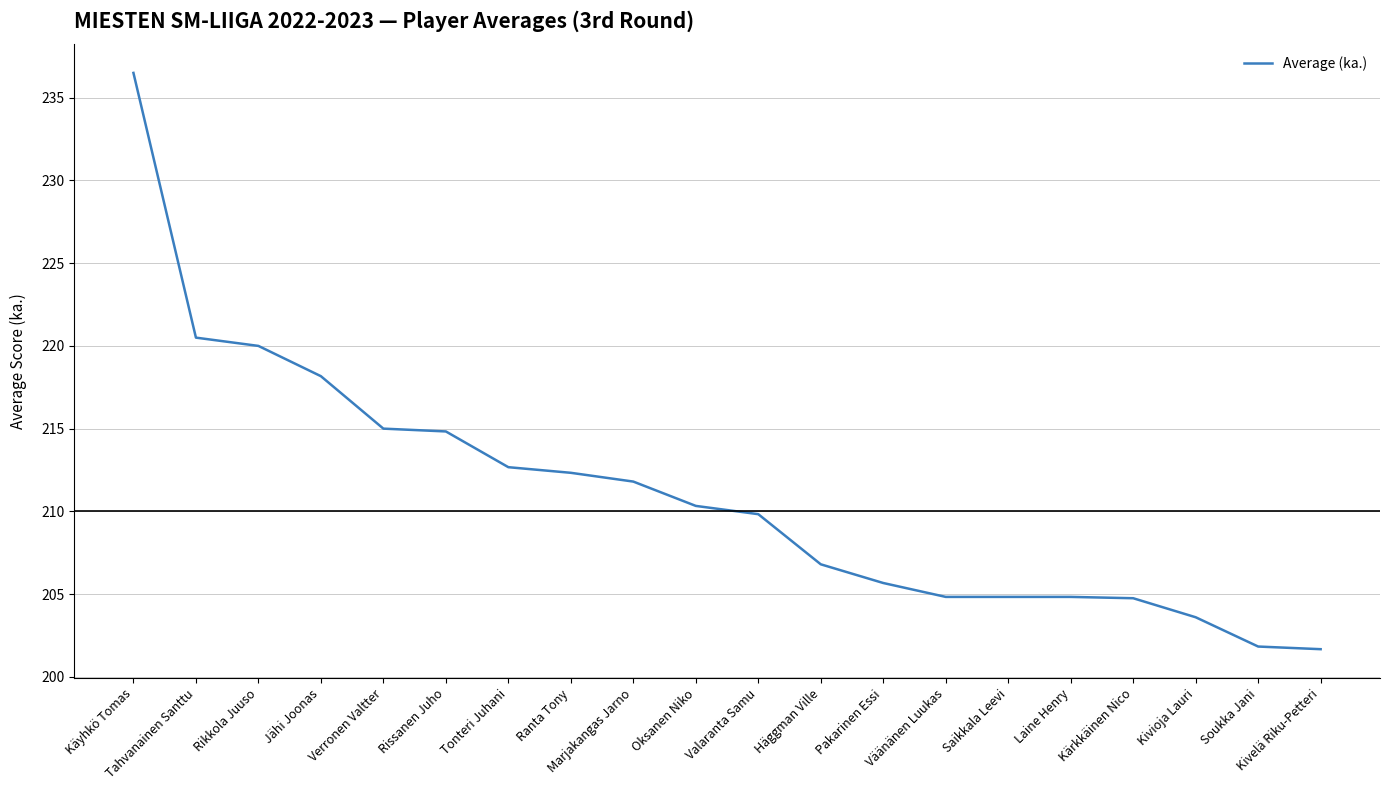

What is the average value?

211.0